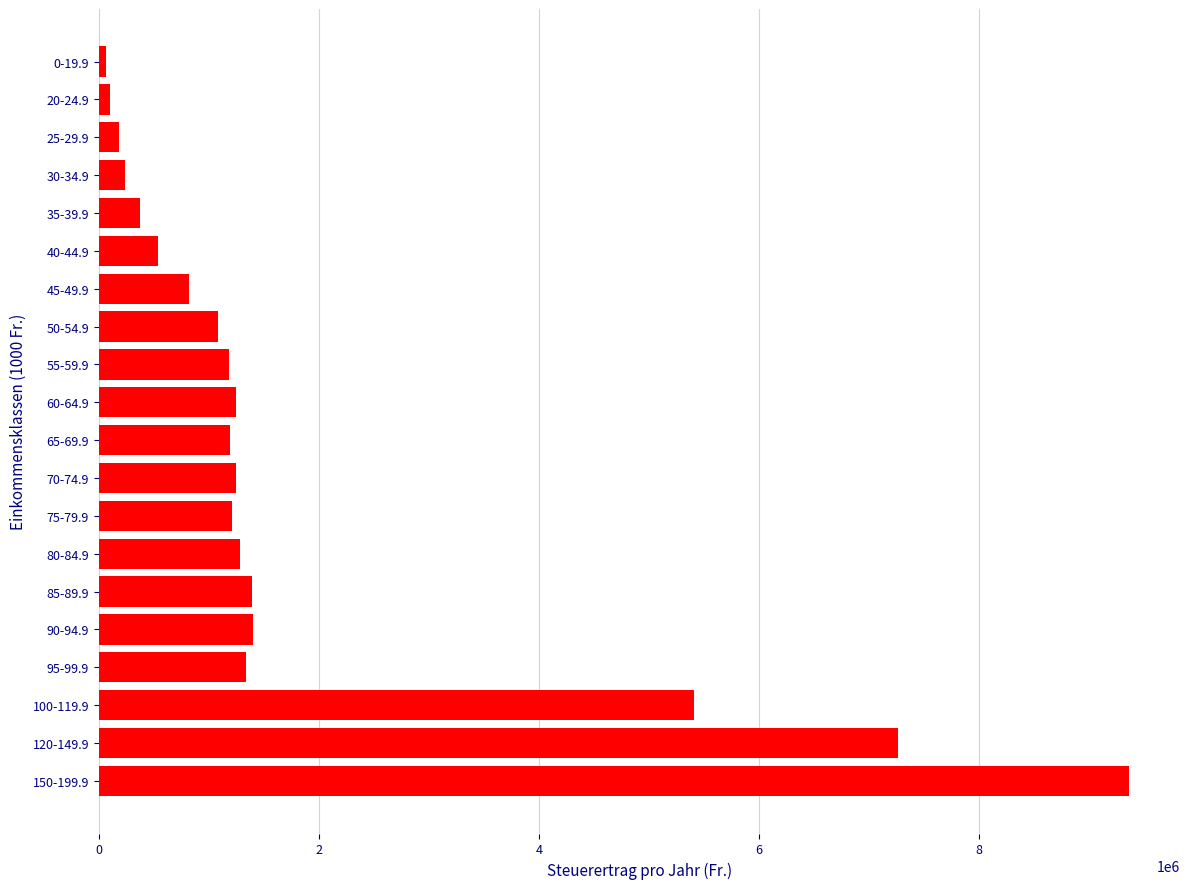

The value at 150-199.9 is 4822400. True or false?

False